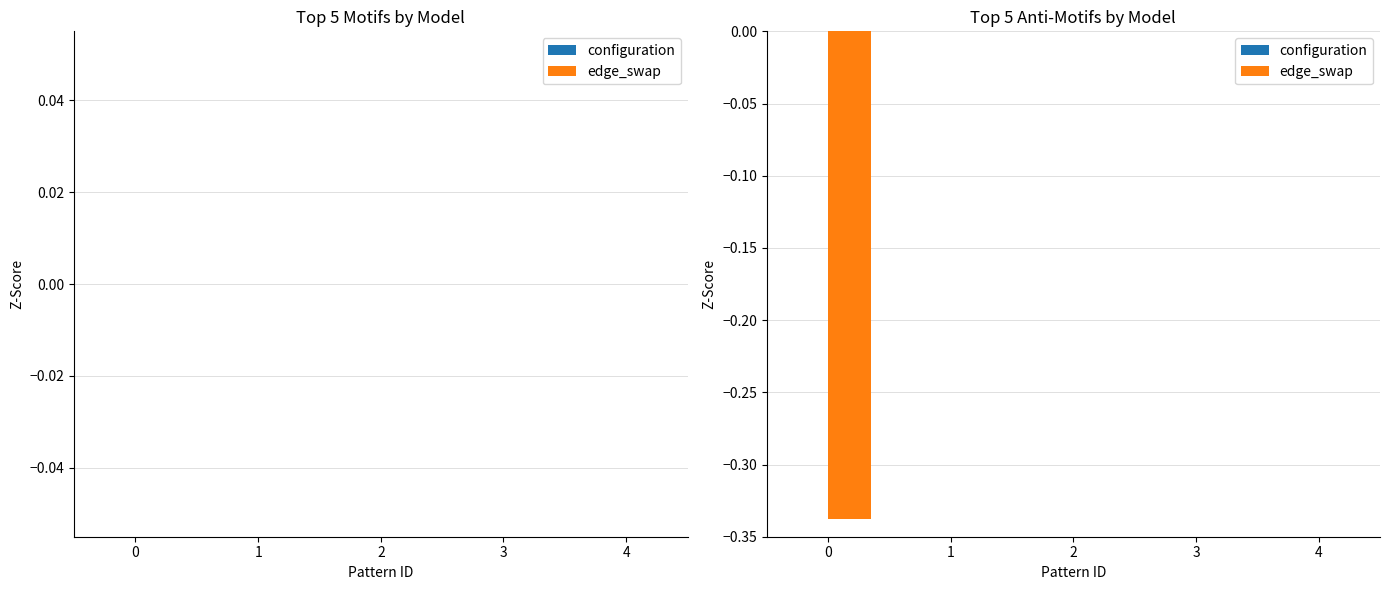

What is the change in value from 0 to 2?

+0.3